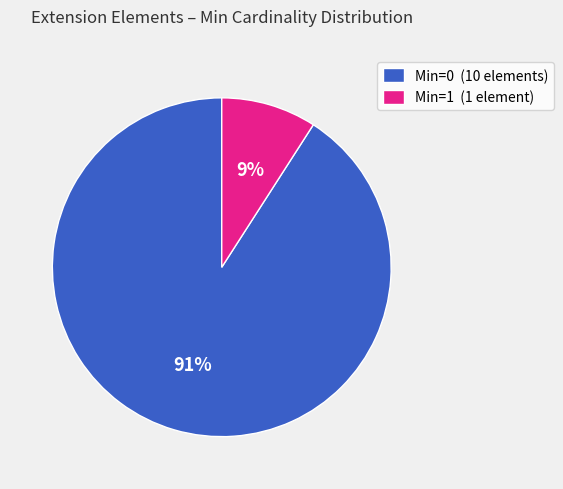

How many segments does this pie chart have?

2